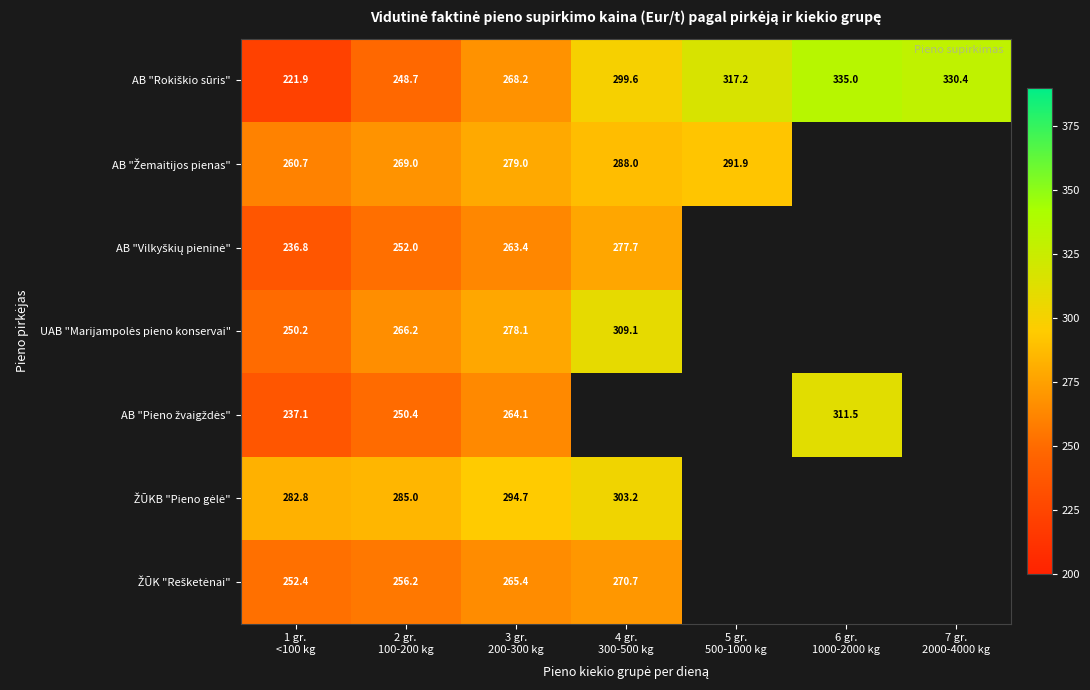

Count the number of data series in this chart.

7